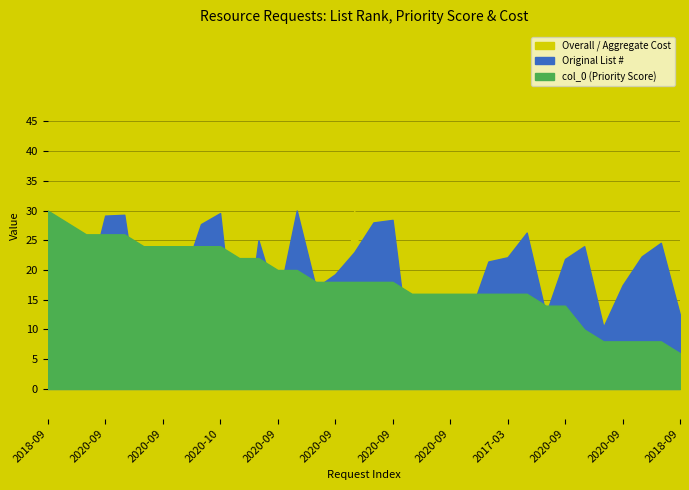

What is the sum of all col_0 values?

618